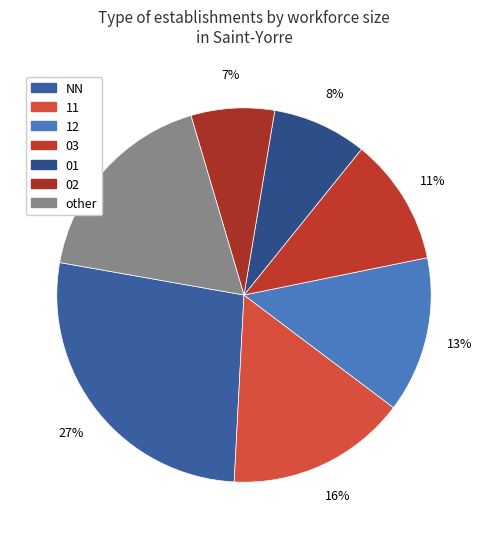

Count the number of slices in the pie.

7